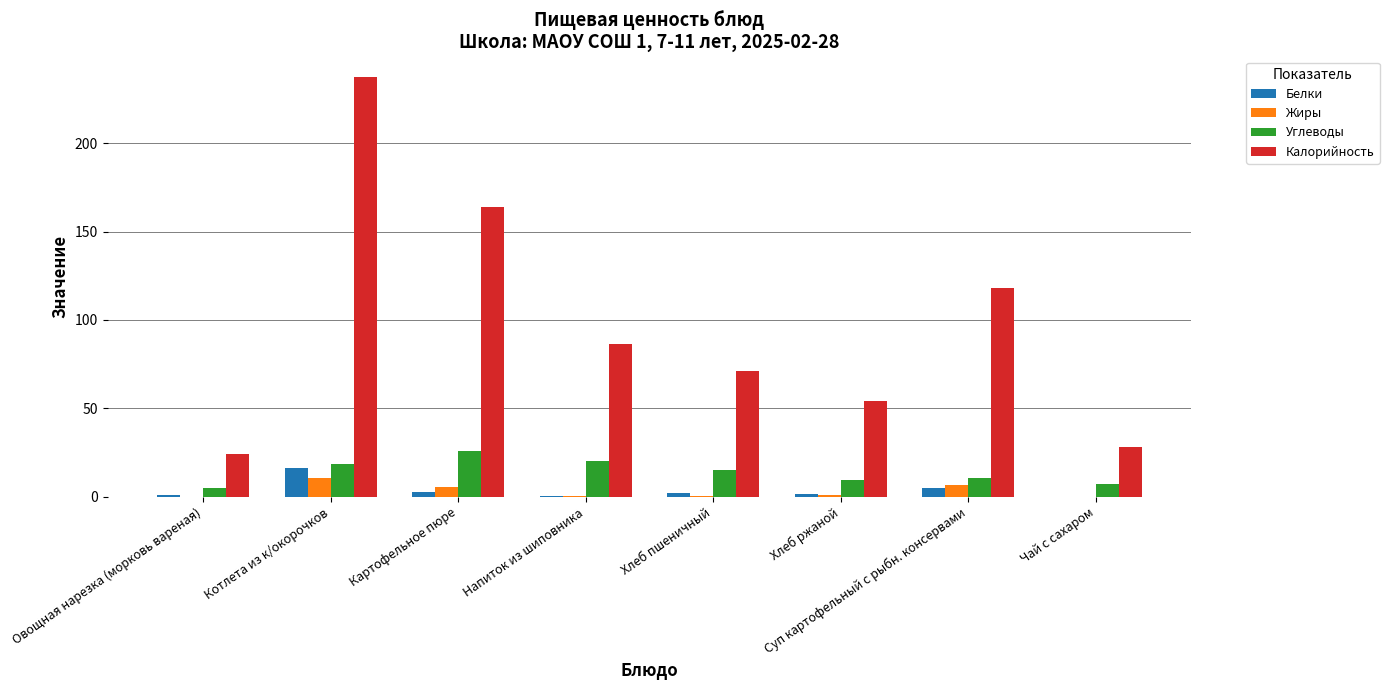

At which category is the sum across all series the highest?

Котлета из к/окорочков